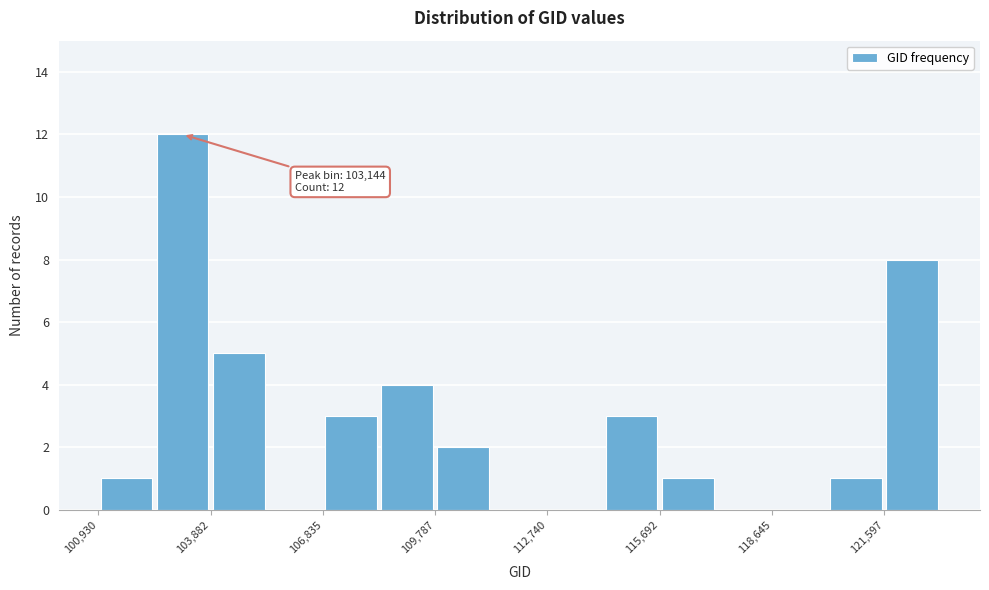

Around what value on the x-axis is the tallest bar? Give the approximate position of its centre, as read against the axis.

103000